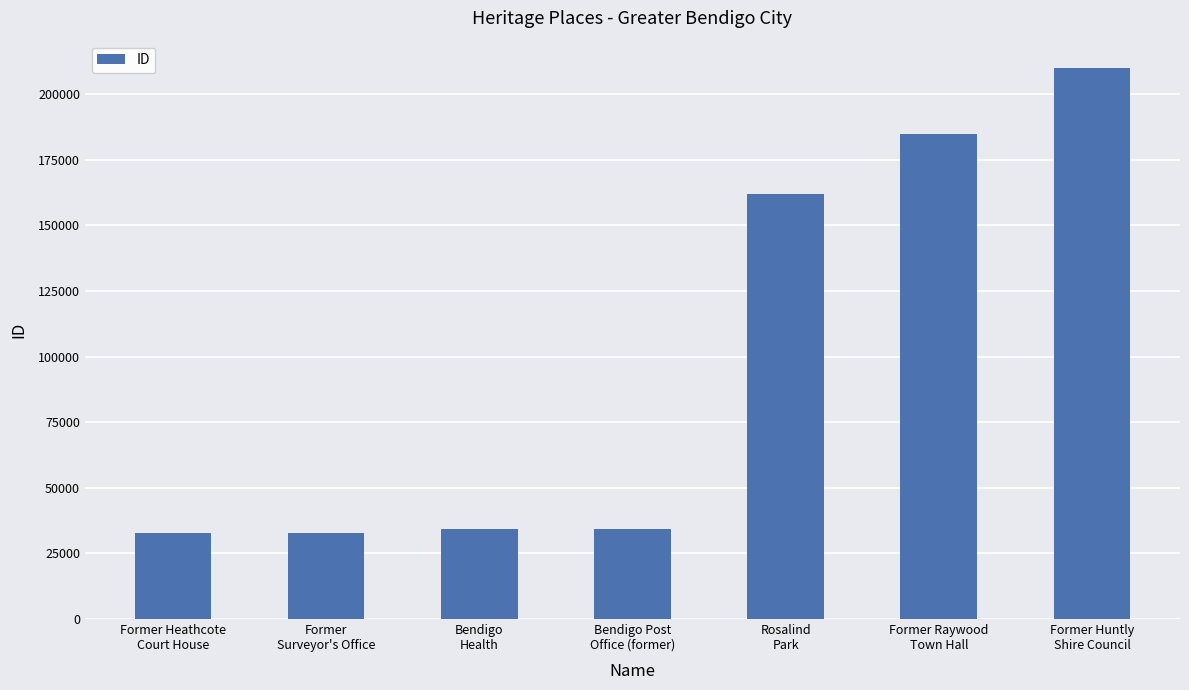

What is the change in value from Rosalind
Park to Former Huntly
Shire Council?

+47918